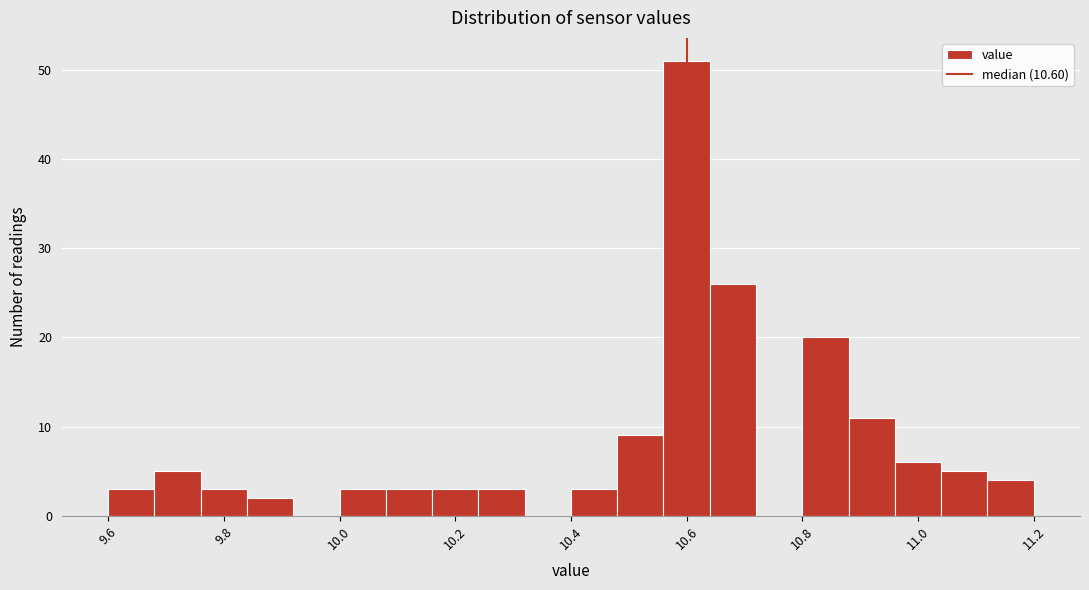

Reading left to right, transcribe this chart: for each bar, give the range it covers on the x-axis and its height. The values are not printed on the chart, so give them approximately, as read against the axis.

9.60 to 9.68: 3
9.68 to 9.76: 5
9.76 to 9.84: 3
9.84 to 9.92: 2
9.92 to 10.00: 0
10.00 to 10.08: 3
10.08 to 10.16: 3
10.16 to 10.24: 3
10.24 to 10.32: 3
10.32 to 10.40: 0
10.40 to 10.48: 3
10.48 to 10.56: 9
10.56 to 10.64: 51
10.64 to 10.72: 26
10.72 to 10.80: 0
10.80 to 10.88: 20
10.88 to 10.96: 11
10.96 to 11.04: 6
11.04 to 11.12: 5
11.12 to 11.20: 4